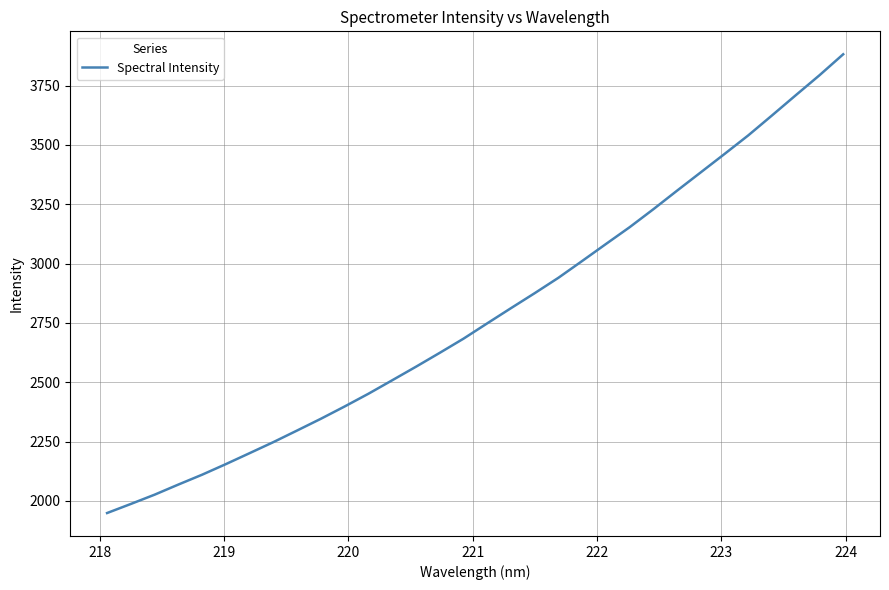

How many lines are shown in the chart?

1